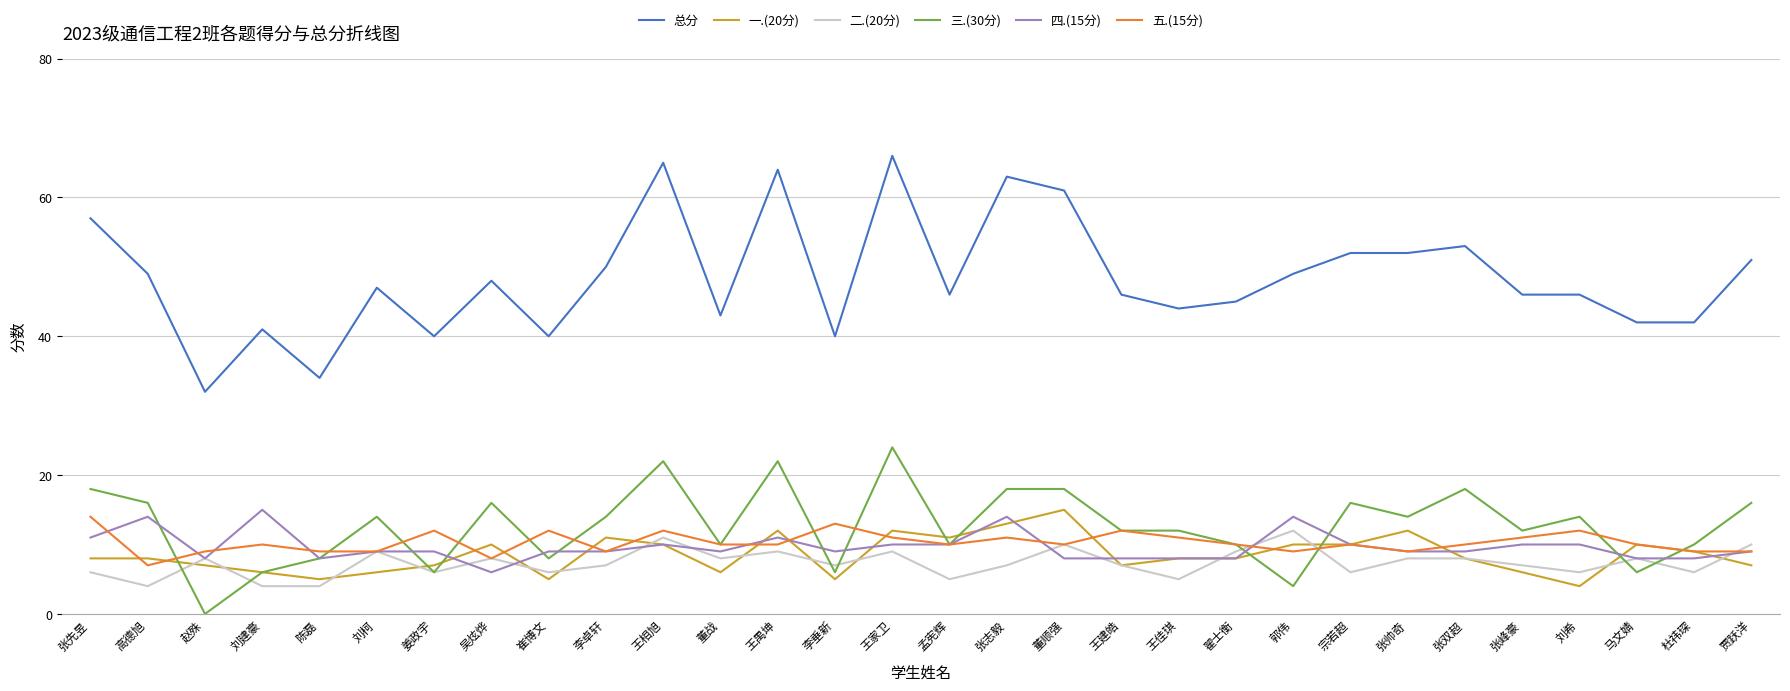

Is it true that 一.(20分) equals 8 at 张双超?

True